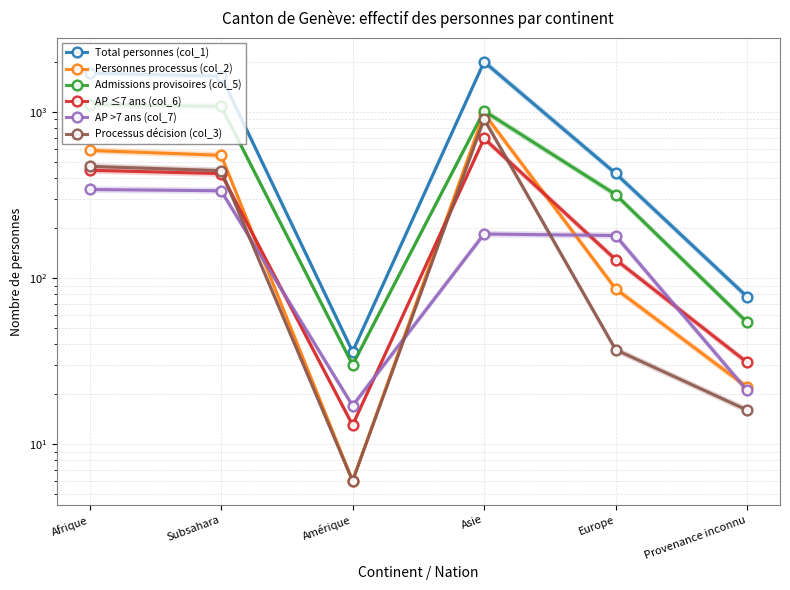

Is it true that AP >7 ans (col_7) equals 341 at Afrique?

True